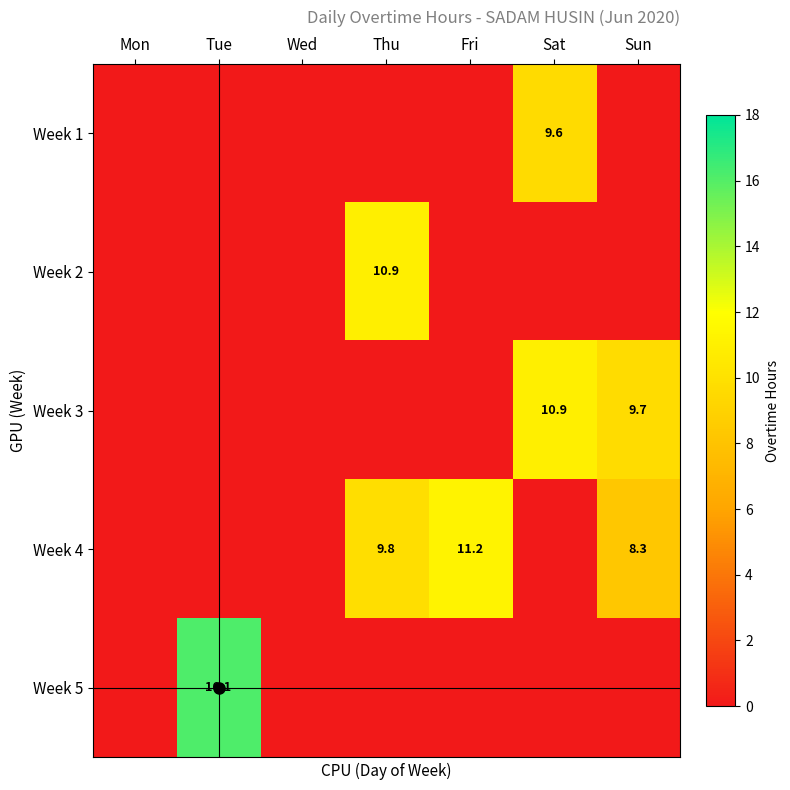

The value of Week 3 at Sat is 17.9. True or false?

False